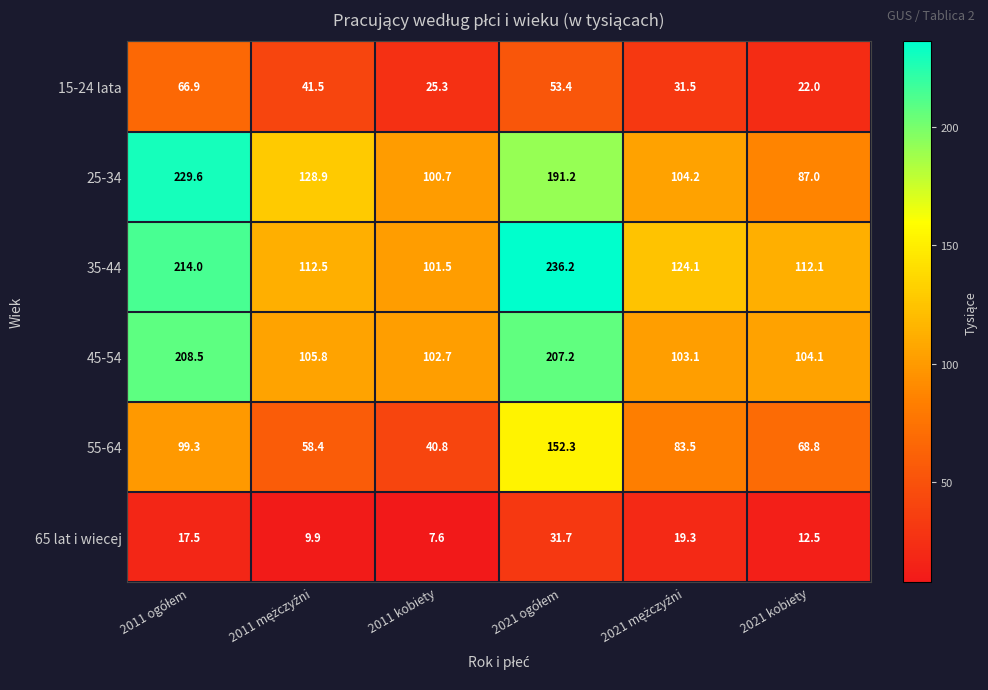

Which series has the largest total across all categories?

35-44